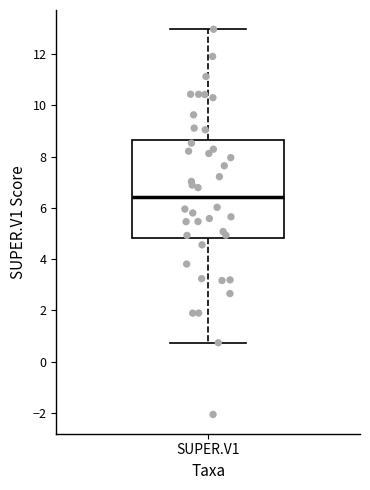

Read this box plot against the y-axis: the position of the median line, the range covered by the box, and the ends of both whiskers. The values are not printed on the chart, so give them approximately, as read against the axis.

median 6.4, box 4.8 to 8.6, whiskers 0.8 to 13.0